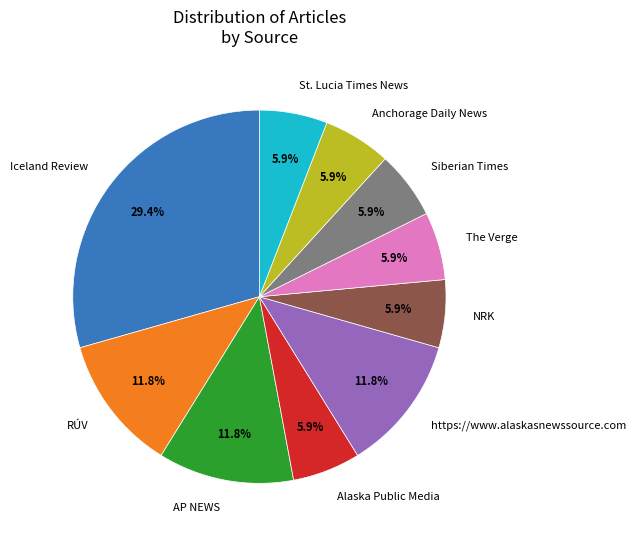

Count the number of slices in the pie.

10